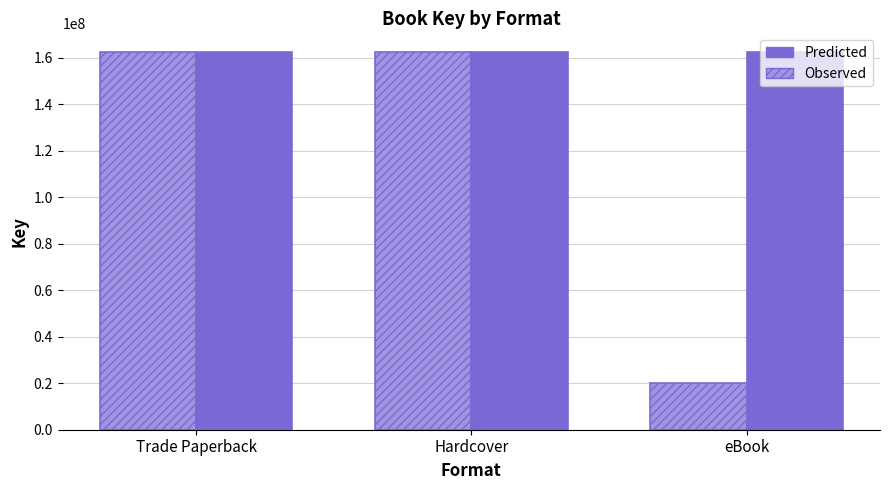

What position from the right is Hardcover?

2